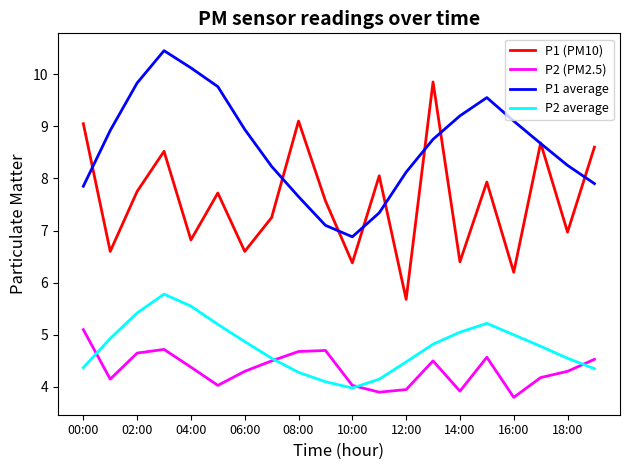

What is the difference between the second highest and minimum values in the P2 average series?

1.6